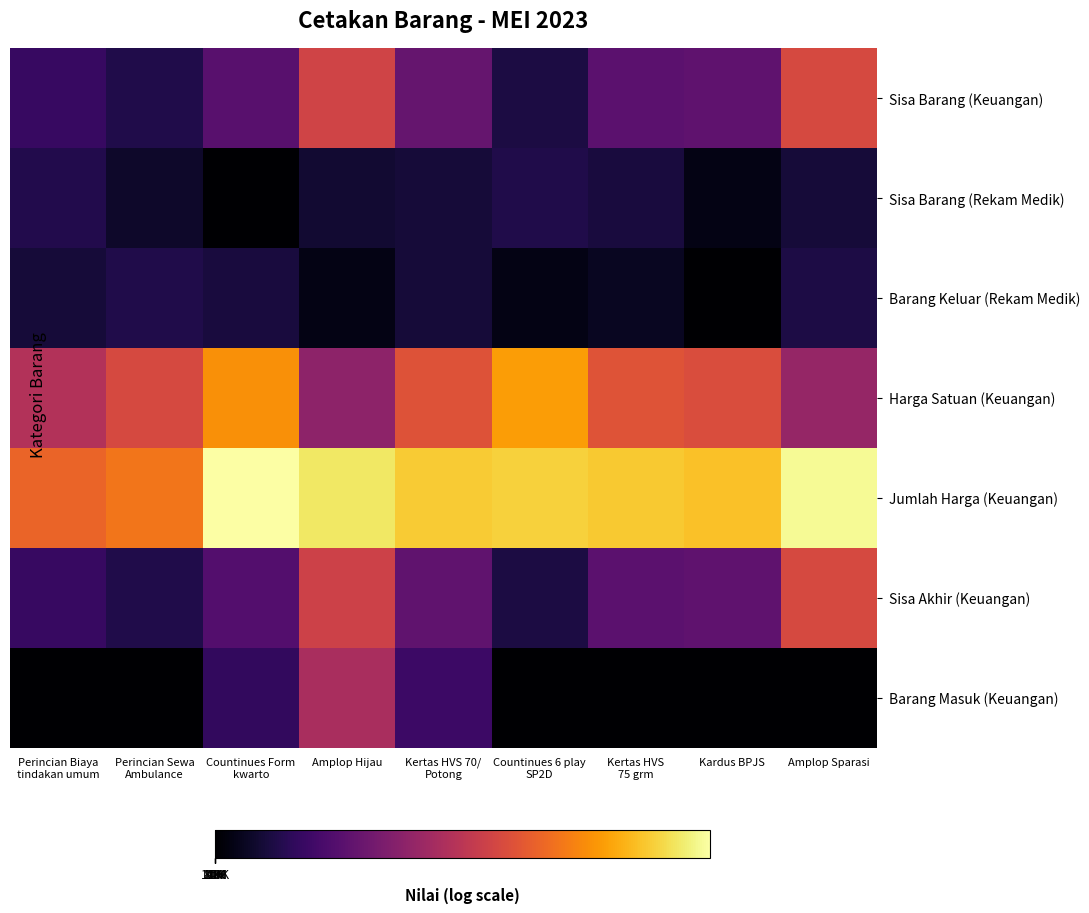

Reading left to right, transcribe all the data shown in this chart.

Sisa Barang (Keuangan): Perincian Biaya
tindakan umum=3.3	Perincian Sewa
Ambulance=2.3	Countinues Form
kwarto=4.7	Amplop Hijau=10.2	Kertas HVS 70/
Potong=5.2	Countinues 6 play
SP2D=2.1	Kertas HVS
75 grm=4.8	Kardus BPJS=4.9	Amplop Sparasi=10.5
Sisa Barang (Rekam Medik): Perincian Biaya
tindakan umum=2.4	Perincian Sewa
Ambulance=1.4	Countinues Form
kwarto=0.0	Amplop Hijau=1.6	Kertas HVS 70/
Potong=1.8	Countinues 6 play
SP2D=2.3	Kertas HVS
75 grm=1.9	Kardus BPJS=0.7	Amplop Sparasi=1.8
Barang Keluar (Rekam Medik): Perincian Biaya
tindakan umum=1.8	Perincian Sewa
Ambulance=2.3	Countinues Form
kwarto=1.9	Amplop Hijau=0.7	Kertas HVS 70/
Potong=1.8	Countinues 6 play
SP2D=0.7	Kertas HVS
75 grm=1.1	Kardus BPJS=0.0	Amplop Sparasi=2.2
Harga Satuan (Keuangan): Perincian Biaya
tindakan umum=8.7	Perincian Sewa
Ambulance=10.5	Countinues Form
kwarto=13.8	Amplop Hijau=7.0	Kertas HVS 70/
Potong=11.0	Countinues 6 play
SP2D=14.3	Kertas HVS
75 grm=11.1	Kardus BPJS=10.7	Amplop Sparasi=7.4
Jumlah Harga (Keuangan): Perincian Biaya
tindakan umum=11.9	Perincian Sewa
Ambulance=12.7	Countinues Form
kwarto=18.2	Amplop Hijau=17.0	Kertas HVS 70/
Potong=16.0	Countinues 6 play
SP2D=16.2	Kertas HVS
75 grm=15.9	Kardus BPJS=15.6	Amplop Sparasi=17.9
Sisa Akhir (Keuangan): Perincian Biaya
tindakan umum=3.3	Perincian Sewa
Ambulance=2.3	Countinues Form
kwarto=4.5	Amplop Hijau=10.0	Kertas HVS 70/
Potong=5.0	Countinues 6 play
SP2D=2.1	Kertas HVS
75 grm=4.8	Kardus BPJS=4.9	Amplop Sparasi=10.5
Barang Masuk (Keuangan): Perincian Biaya
tindakan umum=0.0	Perincian Sewa
Ambulance=0.0	Countinues Form
kwarto=3.0	Amplop Hijau=8.3	Kertas HVS 70/
Potong=3.4	Countinues 6 play
SP2D=0.0	Kertas HVS
75 grm=0.0	Kardus BPJS=0.0	Amplop Sparasi=0.0